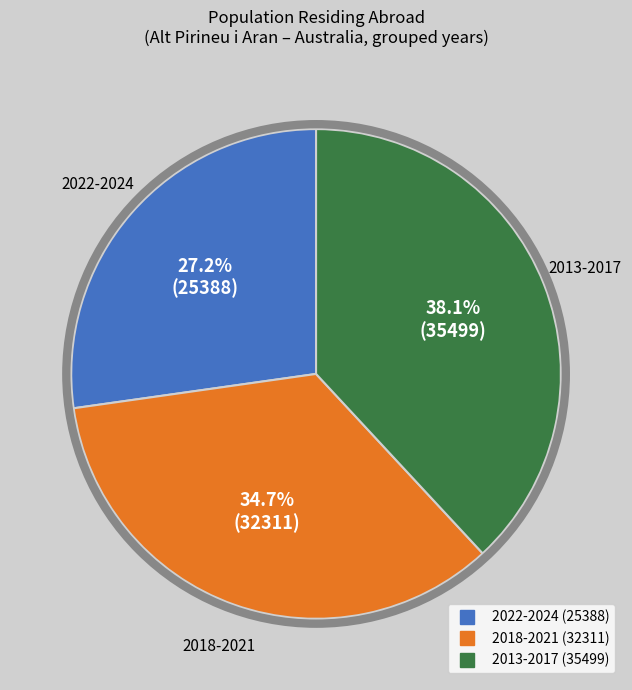

Is there a majority slice in this chart?

No